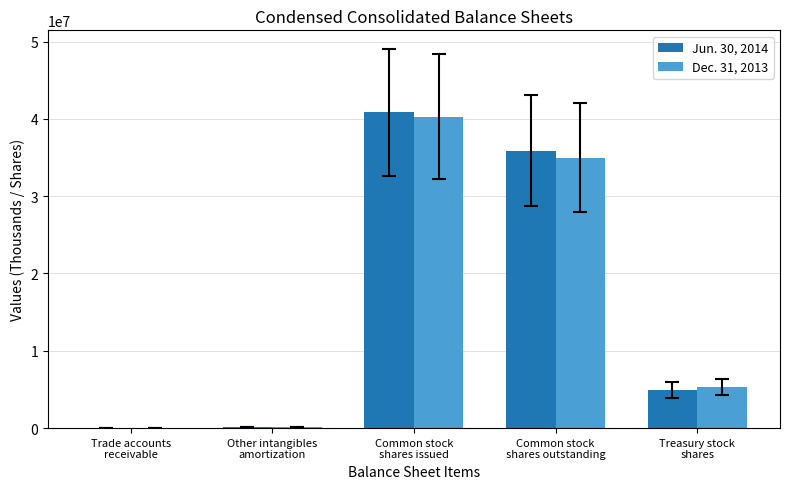

Are the bars grouped side by side (vs. stacked)?

Yes